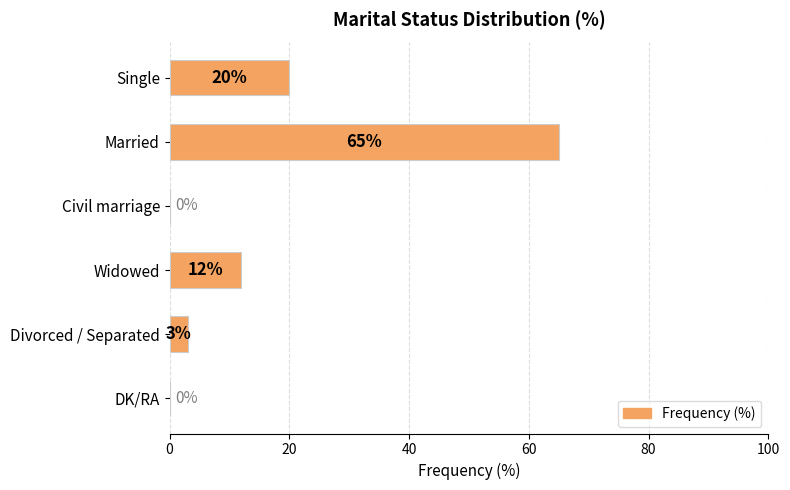

Are the bars horizontal?

Yes